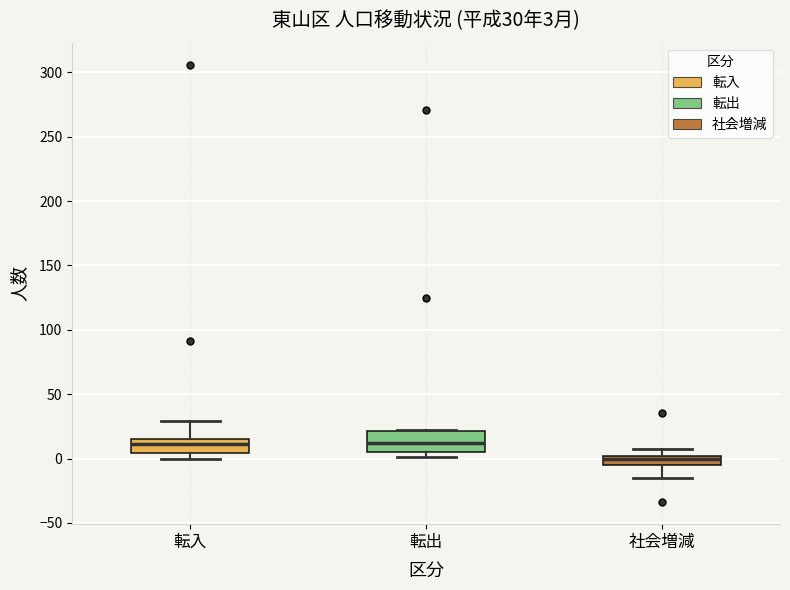

Which box's median line is the lowest?

社会増減